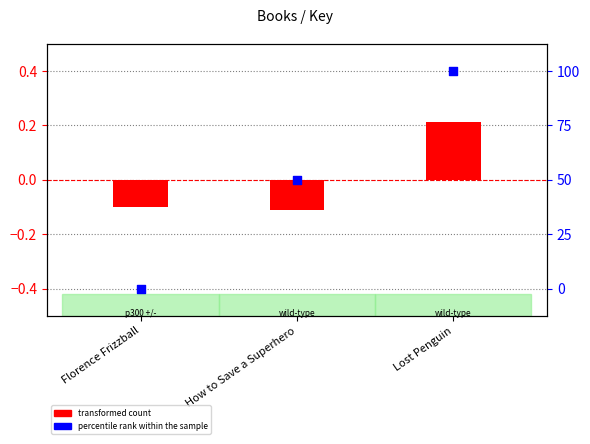

What are all the series names shown in the legend?

transformed count, percentile rank within the sample